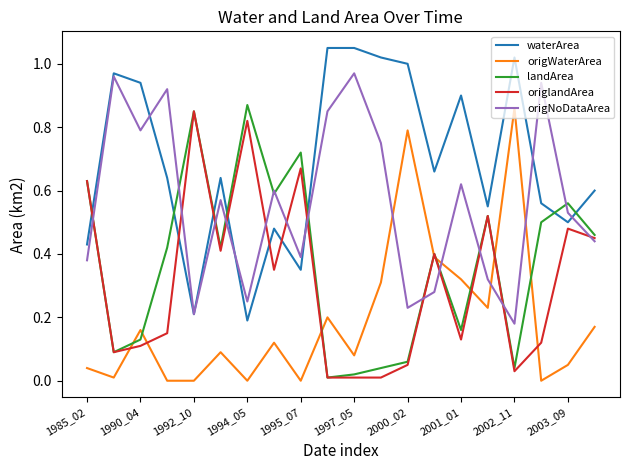

Which series has the largest total across all categories?

waterArea